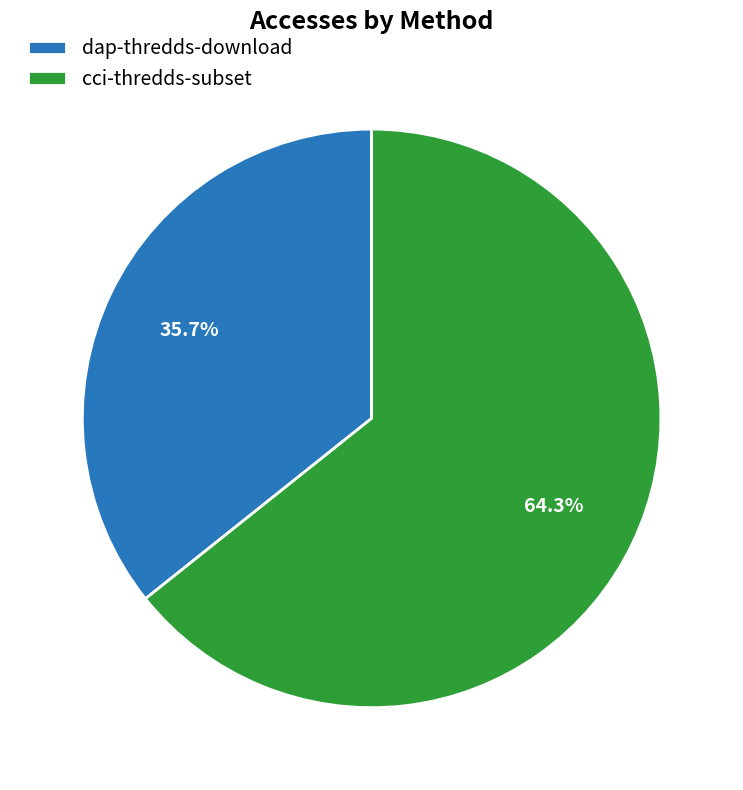

Between dap-thredds-download and cci-thredds-subset, which is larger?

cci-thredds-subset